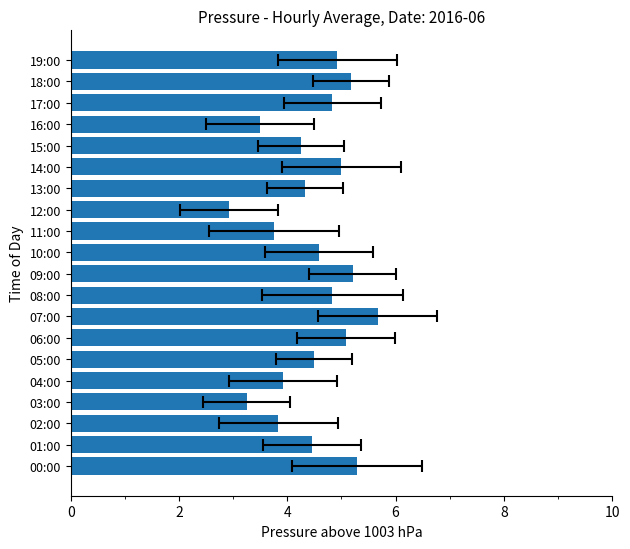

Is it true that the value at 05:00 is 7.6?

False